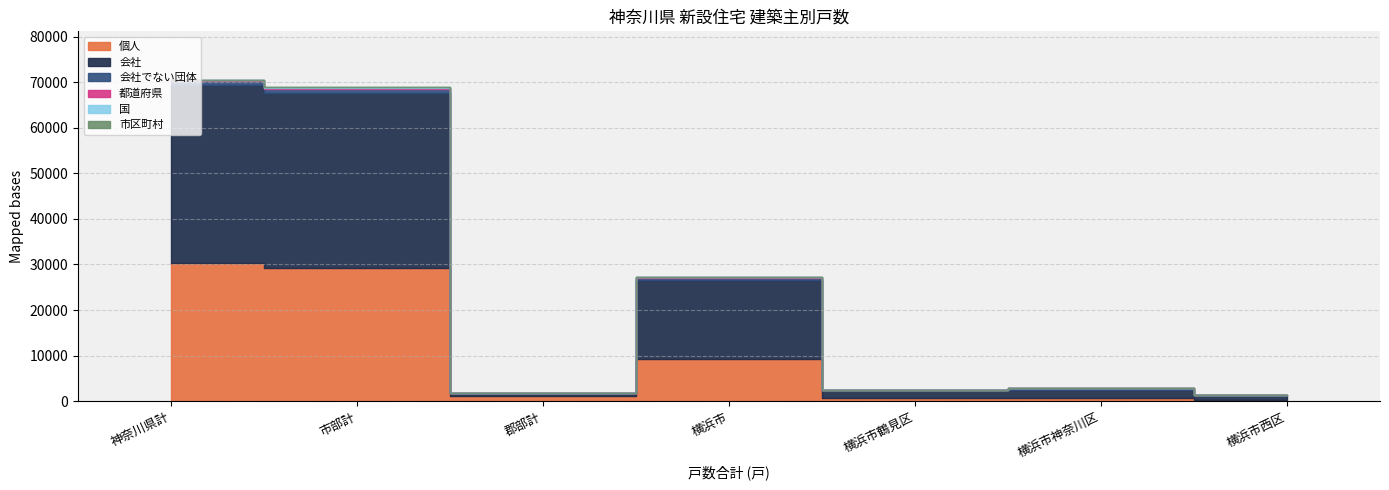

The 会社 series shows 1677 at 横浜市神奈川区. True or false?

True